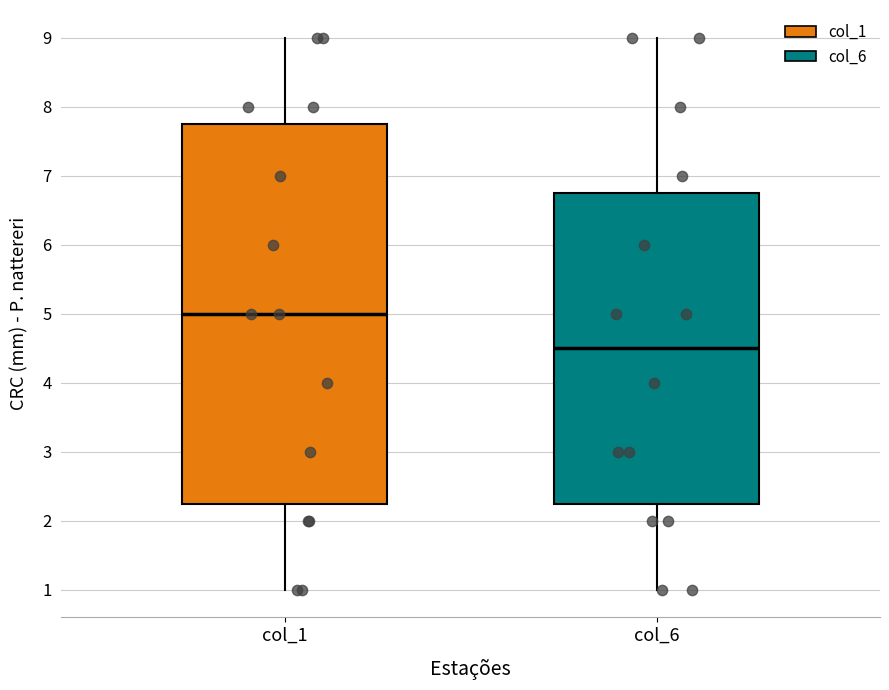

Which box is the tallest, from its lower edge to its upper edge?

col_1